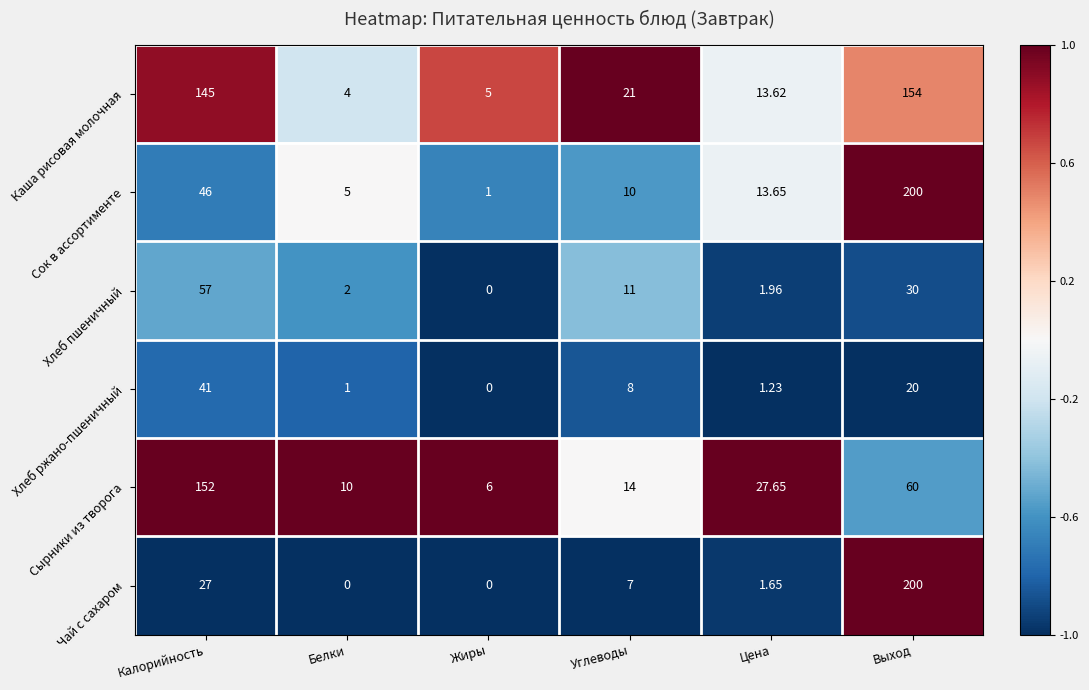

List the labels in order of Хлеб ржано-пшеничный value, smallest first.

Жиры, Белки, Цена, Углеводы, Выход, Калорийность